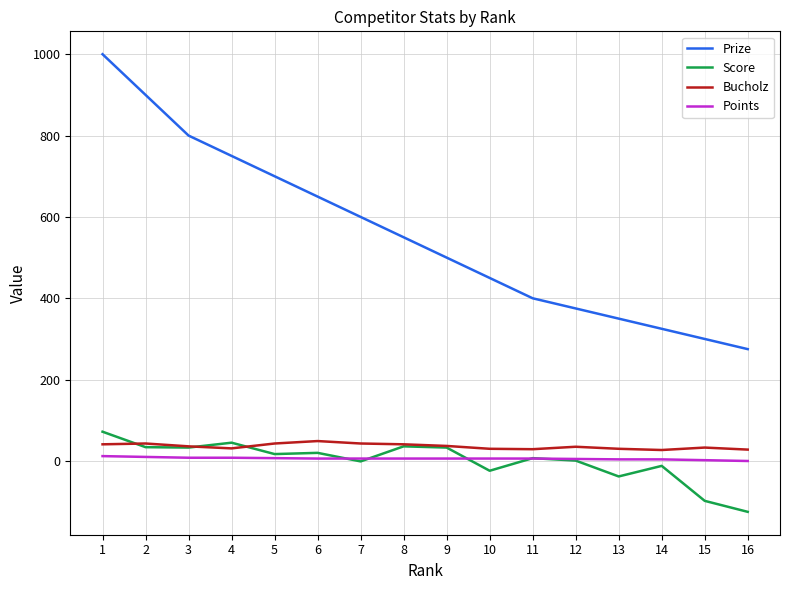

What is the difference between the Score values at 16 and 7?

124